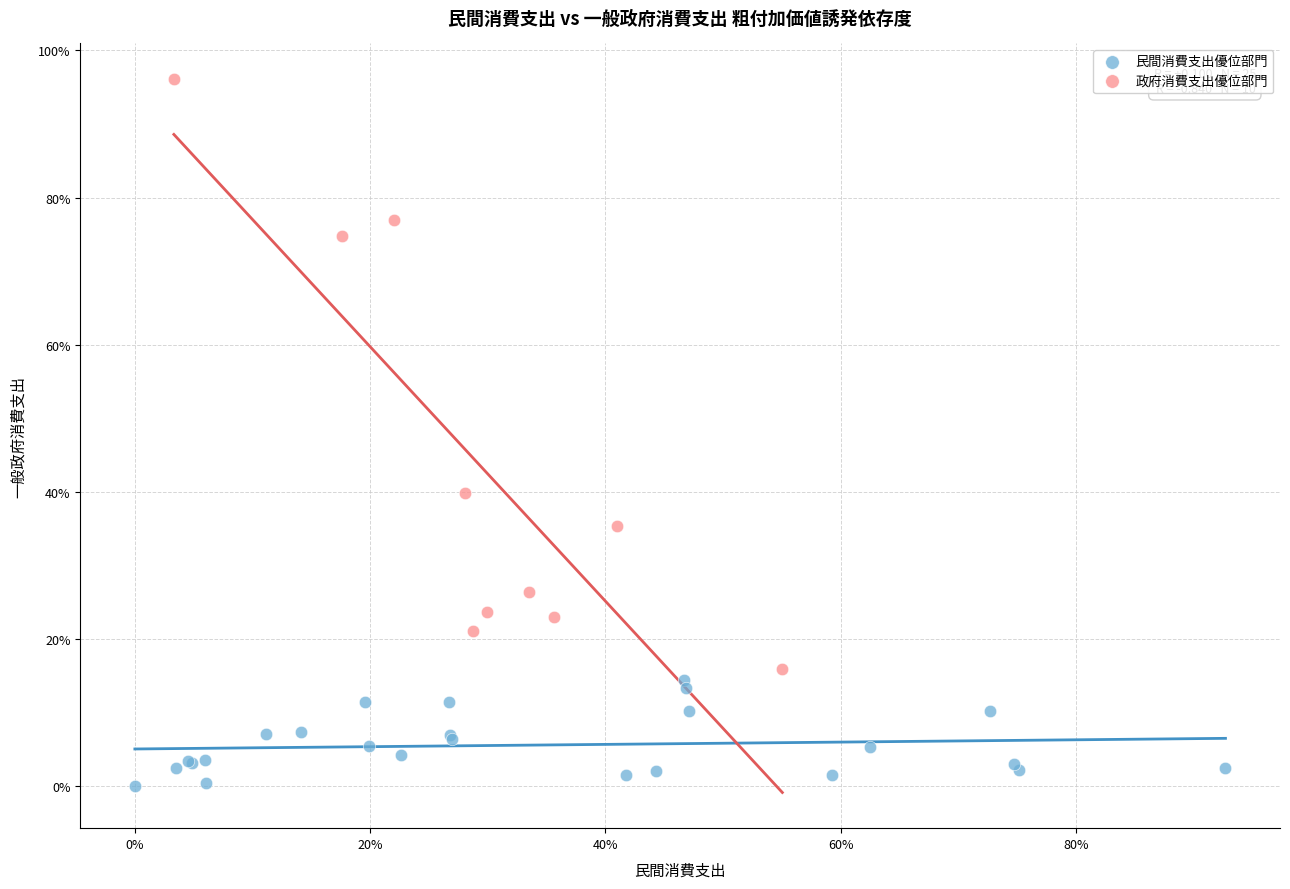

Which series reaches the maximum Y coordinate?

政府消費支出優位部門